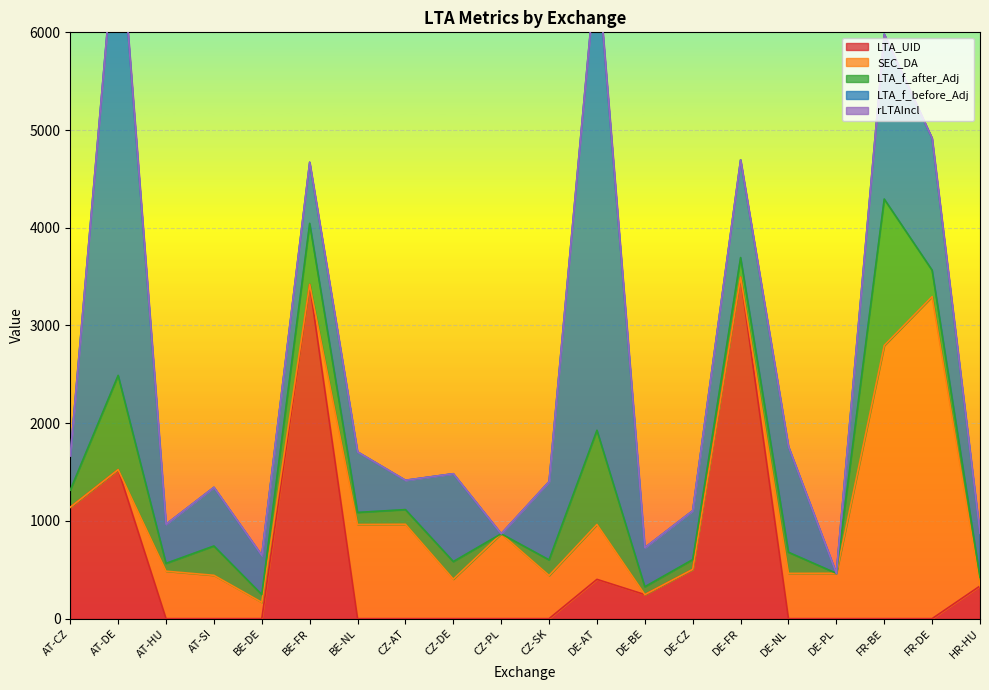

Which has a higher value, BE-FR or DE-PL?

BE-FR